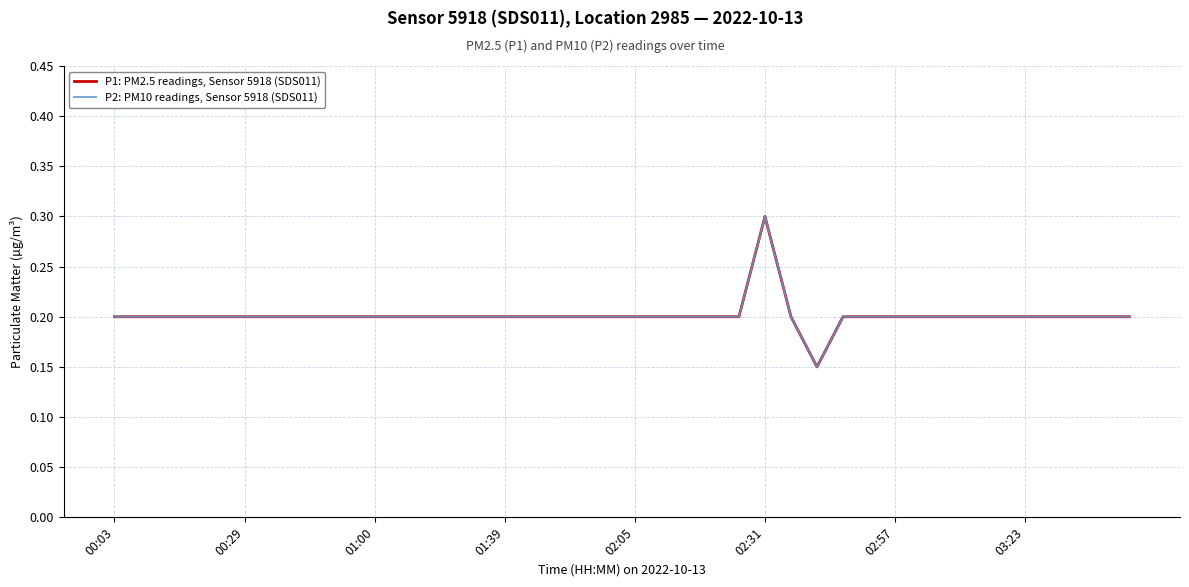

Does the chart have visible grid lines?

Yes